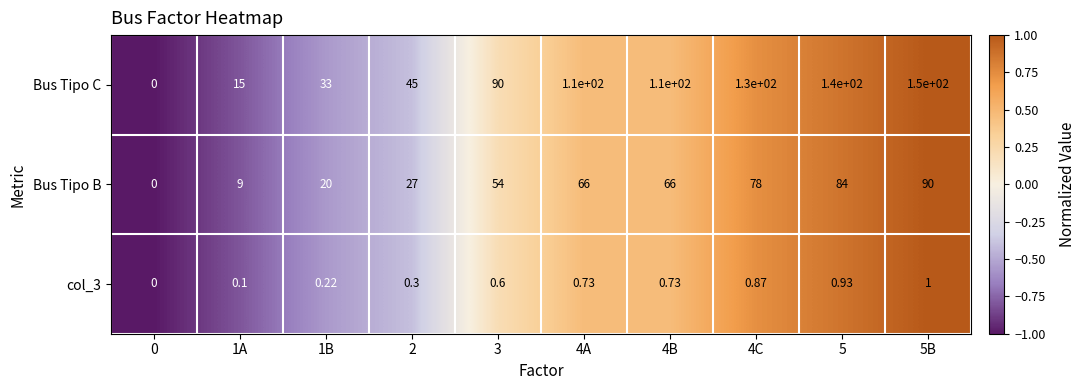

How many distinct data groups are displayed?

3